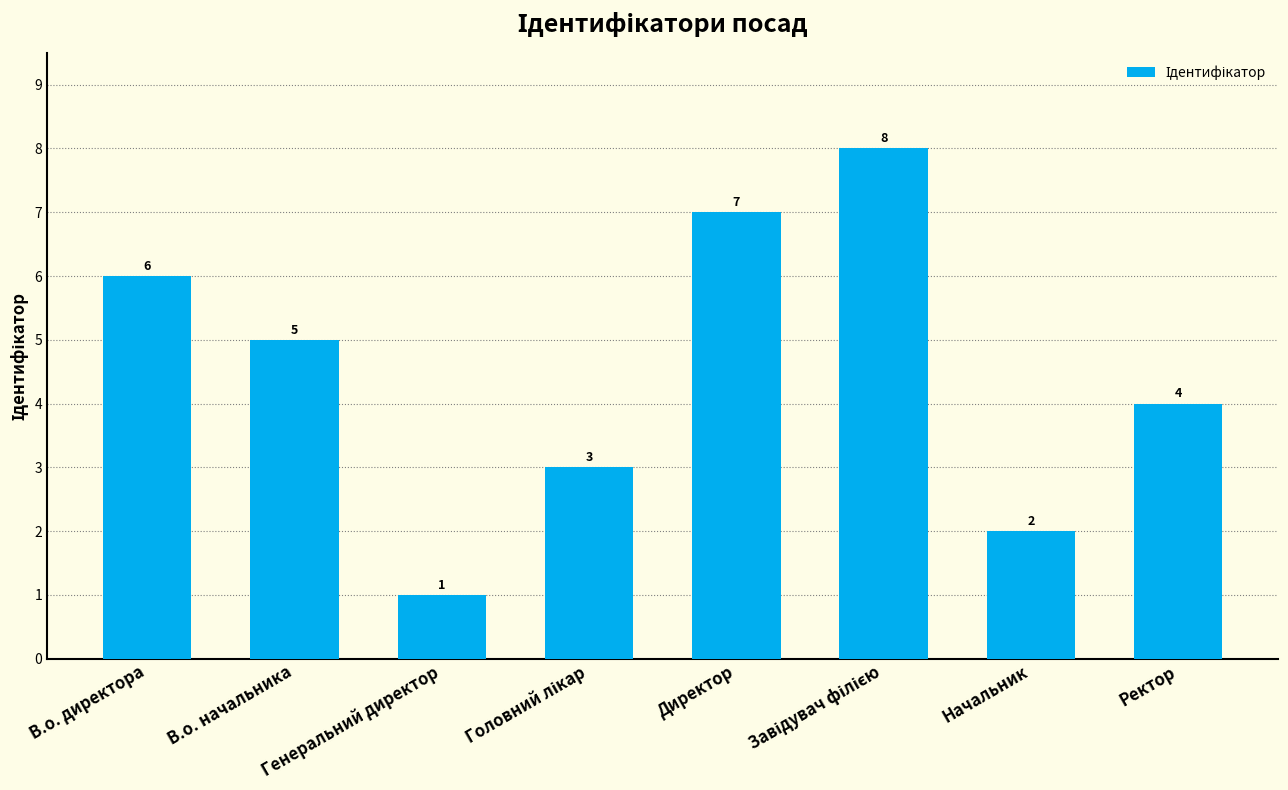

How many distinct data groups are displayed?

1